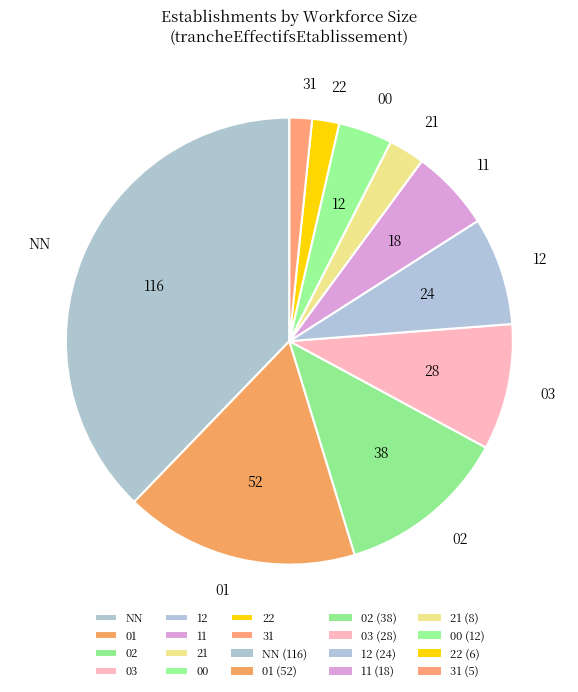

Does 01 represent more than half of the total?

No